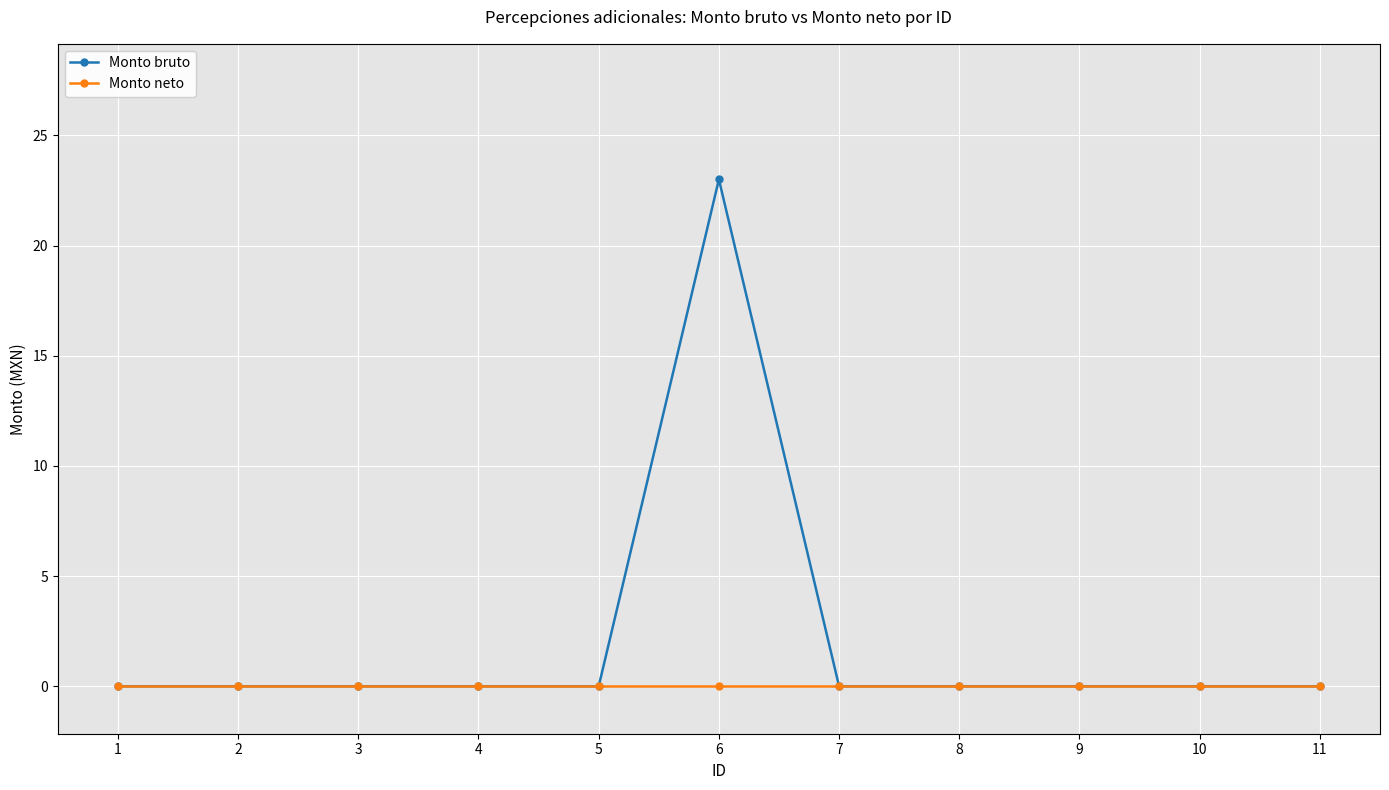

Which category has the highest value in the Monto bruto series?

6